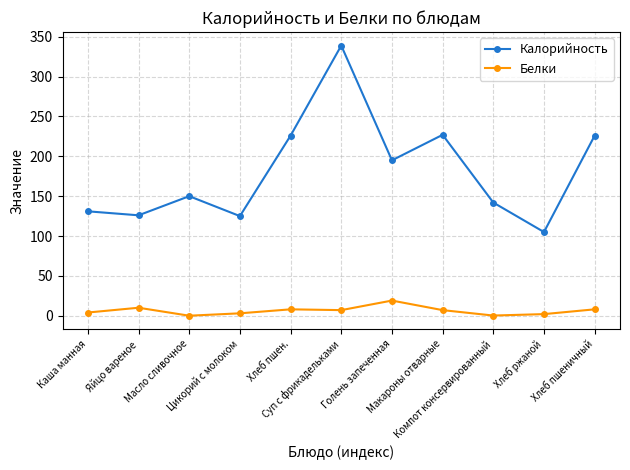

How many lines are shown in the chart?

2